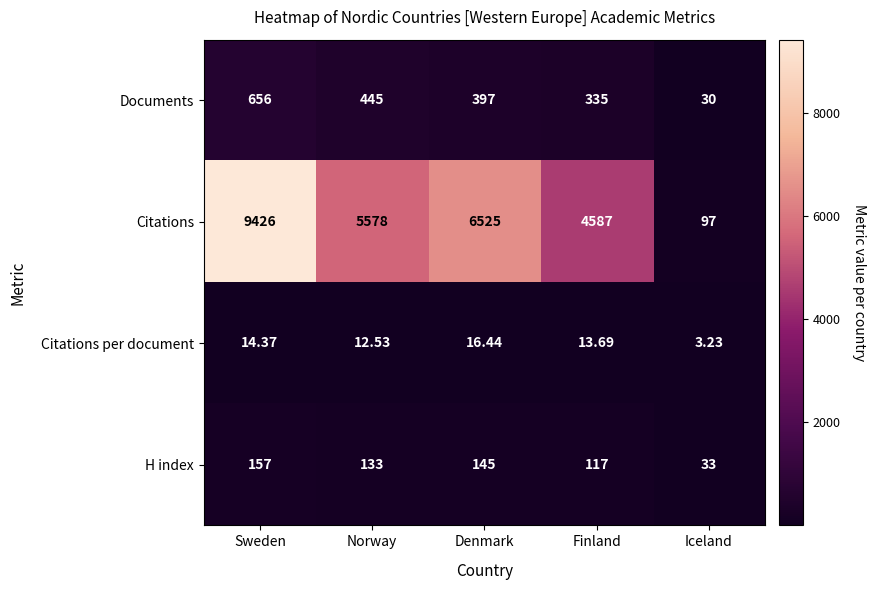

Which series has the largest range (max minus min)?

Citations